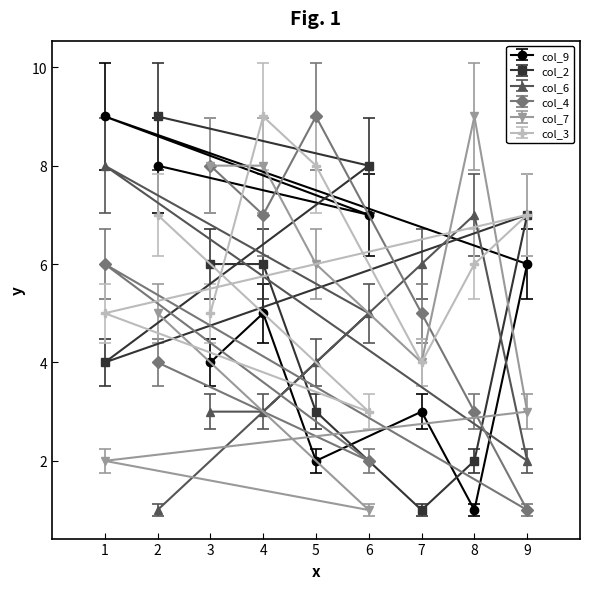

At 4, list the series in order from largest to smallest.

col_3, col_7, col_4, col_2, col_9, col_6